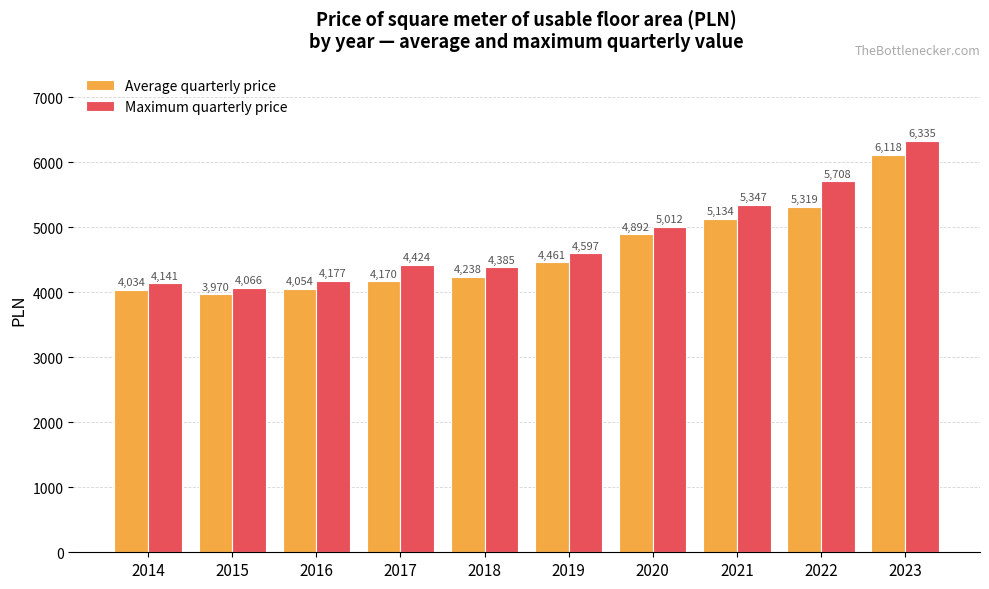

What is the sum of all Average quarterly price values?

46390